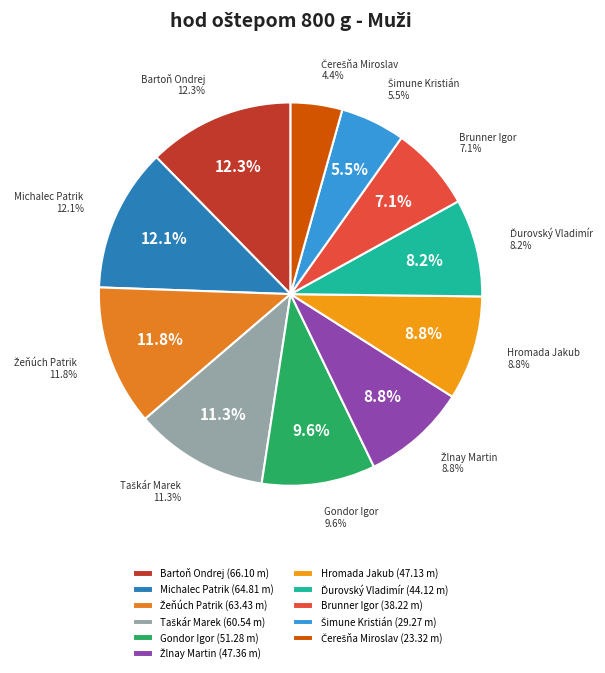

How many slices are in this pie chart?

11